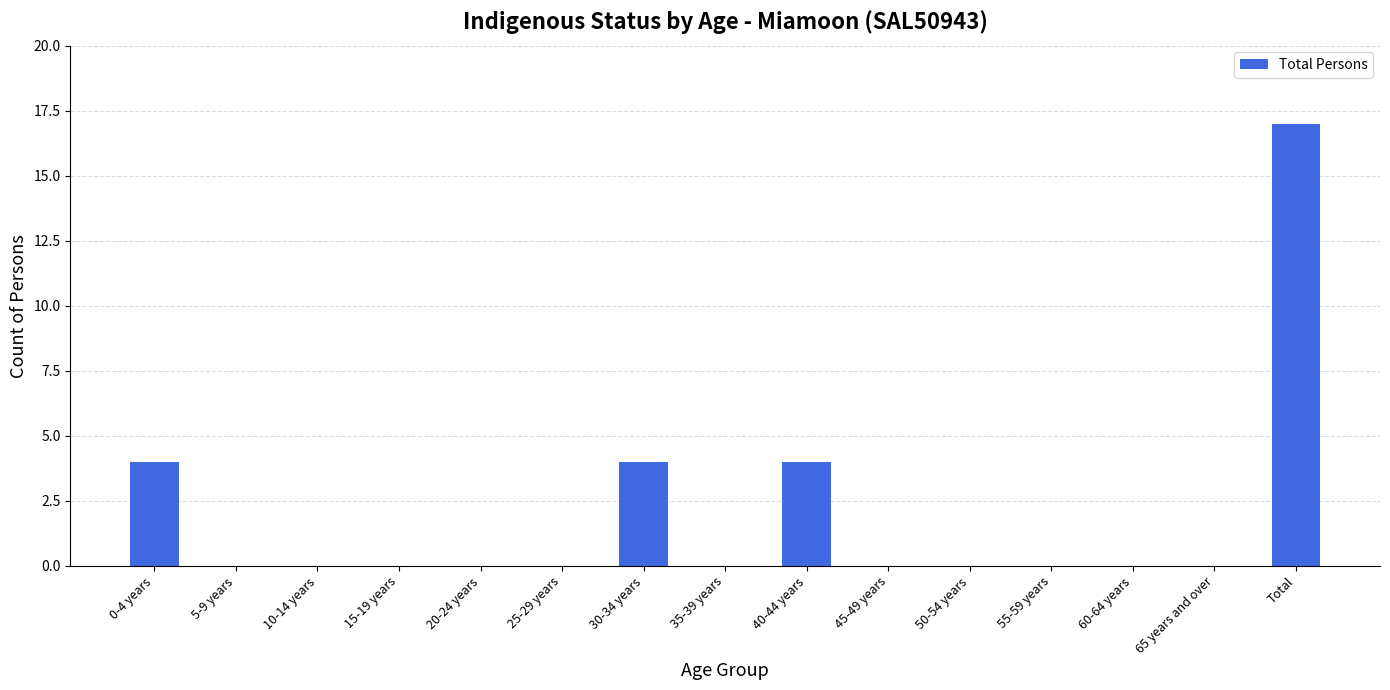

What is the sum of all values?

29